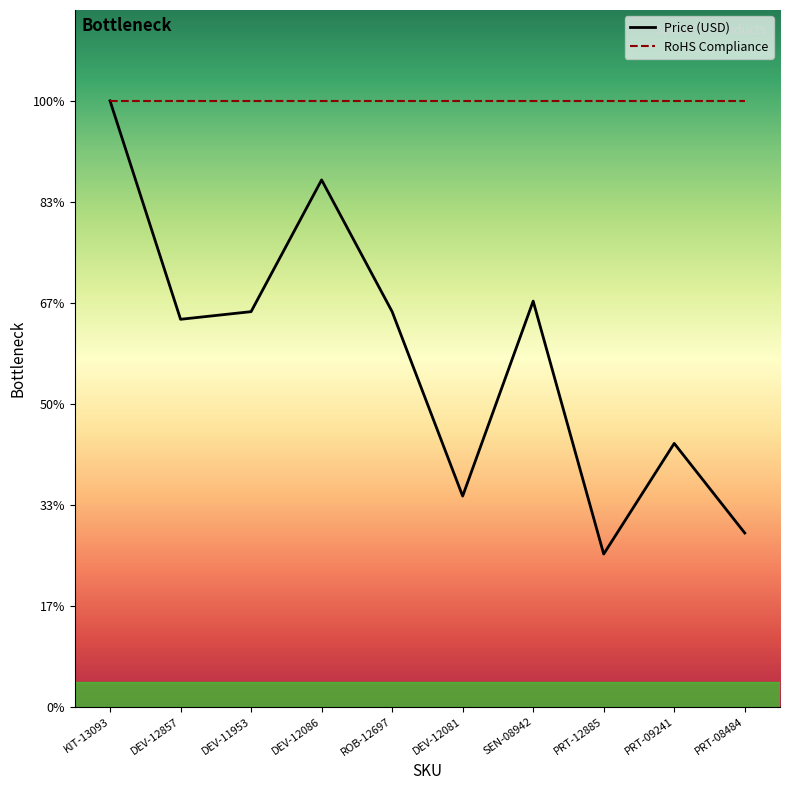

The value at DEV-12857 is 73.5. True or false?

True